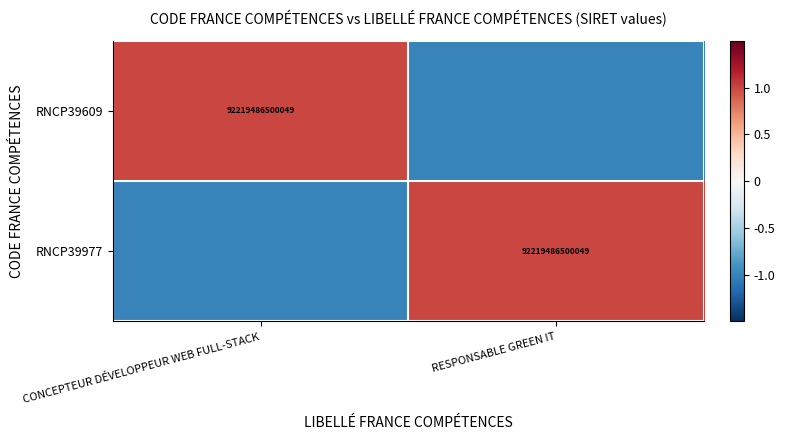

Count the number of categories in the chart.

2